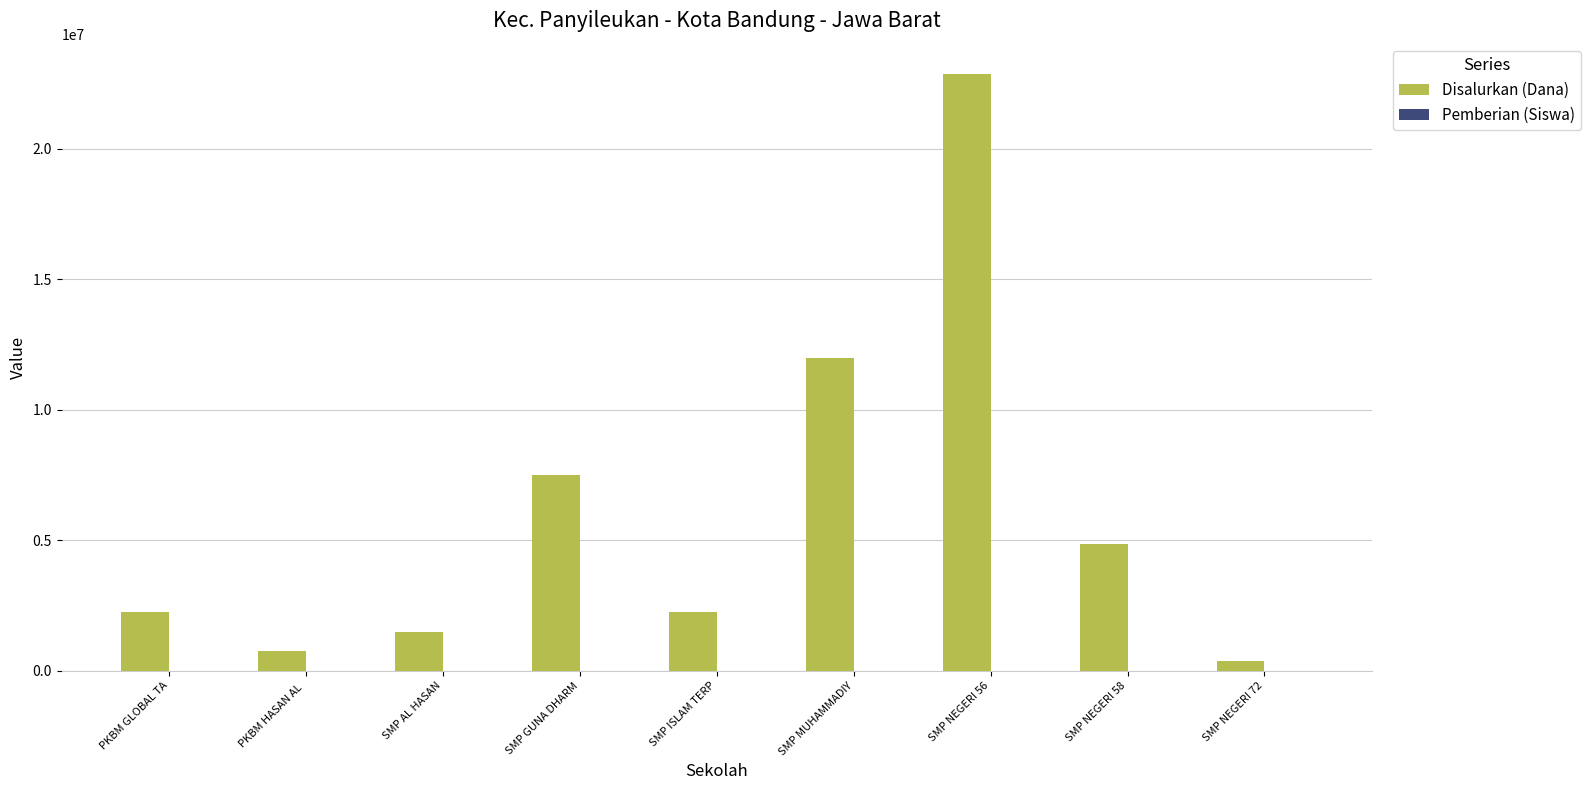

Between SMP GUNA DHARM and SMP NEGERI 72, which series saw the biggest shift?

Disalurkan (Dana)